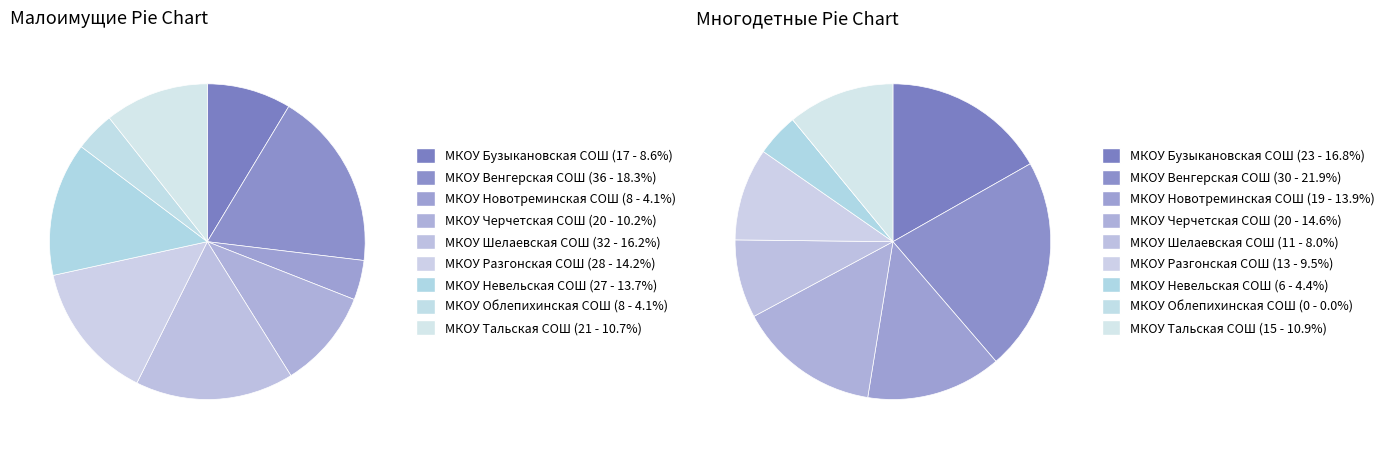

Is МКОУ Венгерская СОШ the majority of the pie?

No